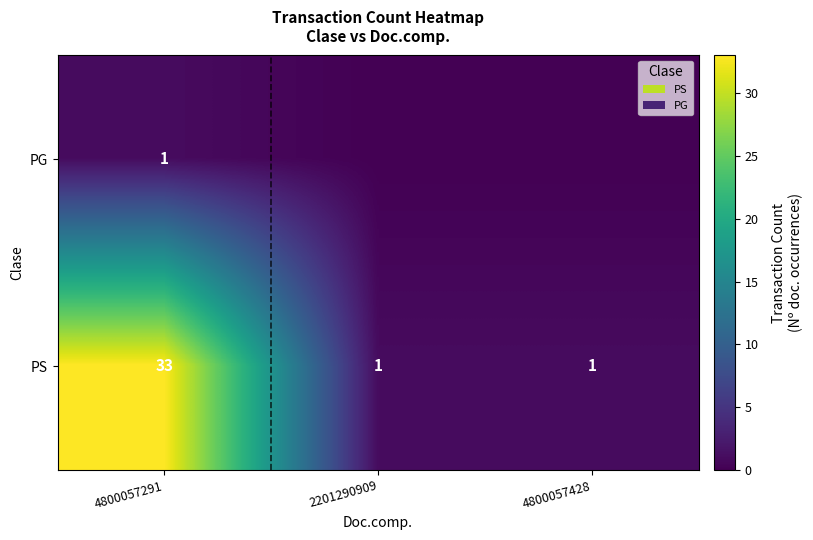

What is the difference between the highest and lowest values at 4800057291?

32